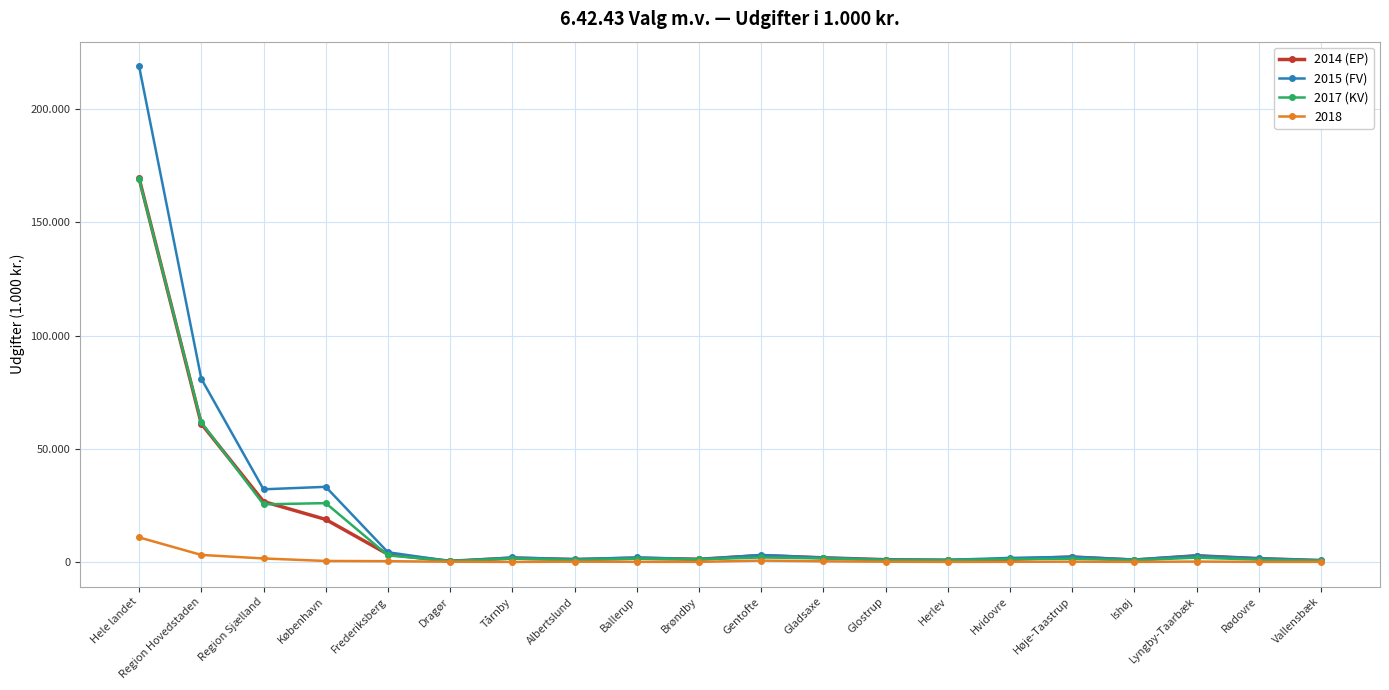

Is this an area chart (filled region under the line)?

No